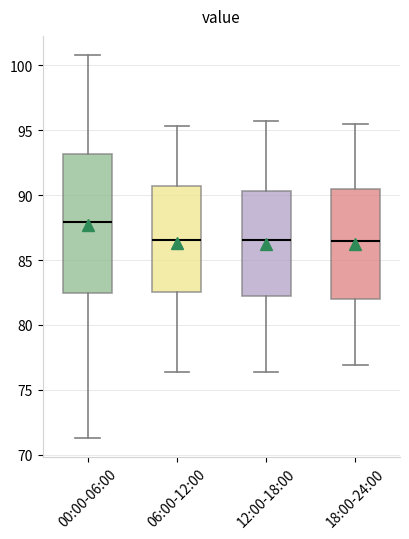

Reading left to right, read every box against the y-axis: the position of its median line, the range the box covers, and the ends of its whiskers. The values are not printed on the chart, so give them approximately, as read against the axis.

00:00-06:00: median 88.0, box 82.5 to 93.0, whiskers 71.5 to 101.0
06:00-12:00: median 86.5, box 82.5 to 90.5, whiskers 76.5 to 95.5
12:00-18:00: median 86.5, box 82.0 to 90.5, whiskers 76.5 to 95.5
18:00-24:00: median 86.5, box 82.0 to 90.5, whiskers 77.0 to 95.5